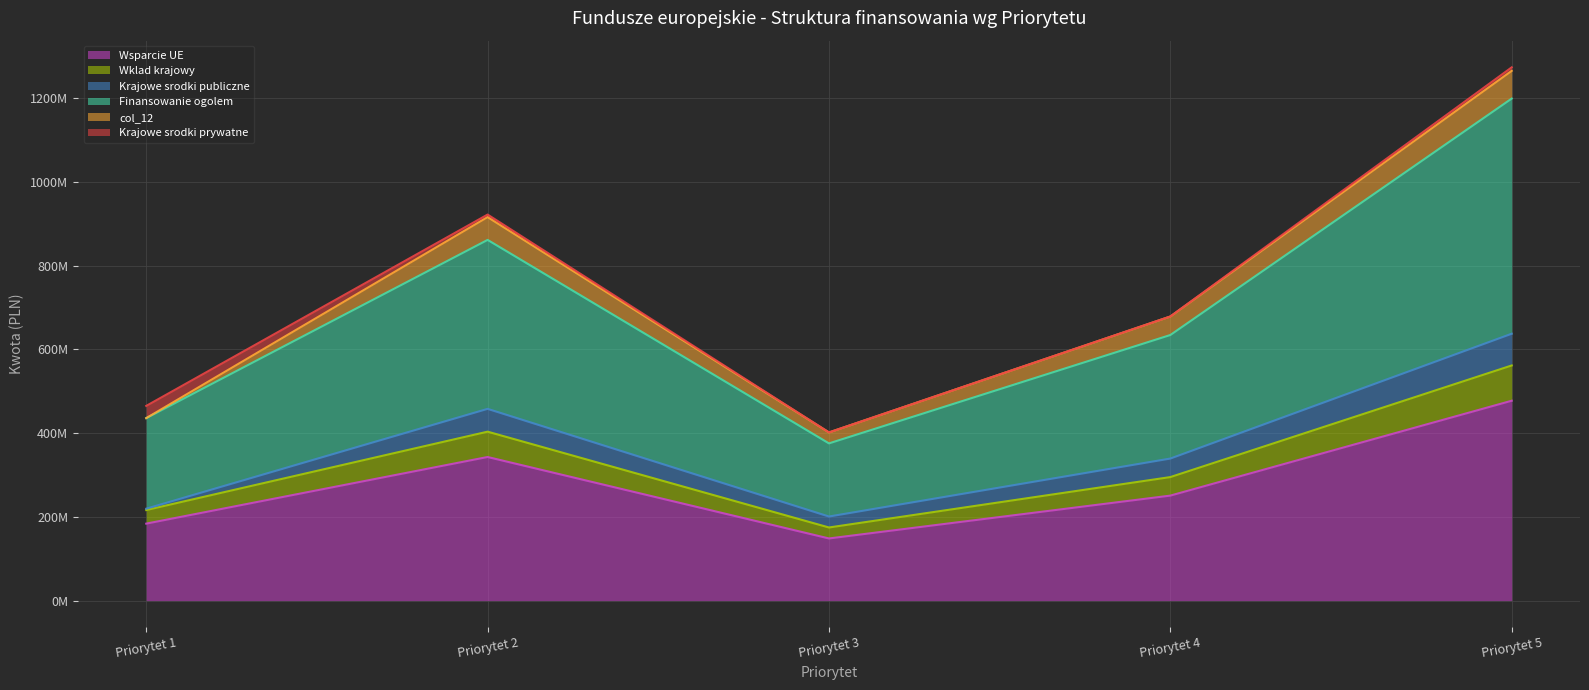

The Wklad krajowy series shows 242153019 at Priorytet 3. True or false?

False